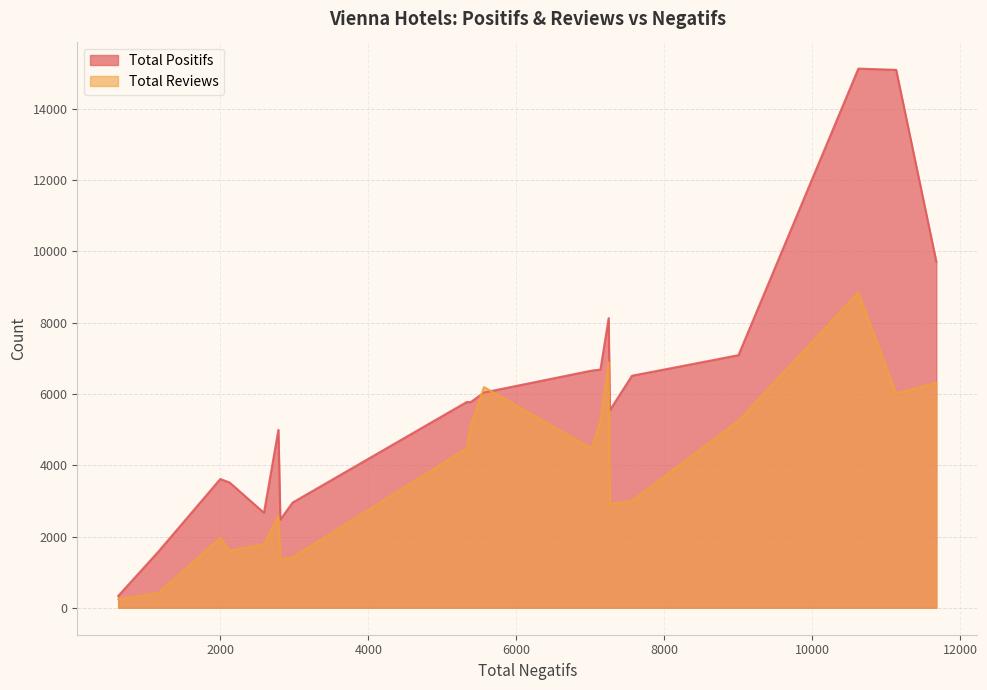

Which series has the largest range (max minus min)?

Total Positifs